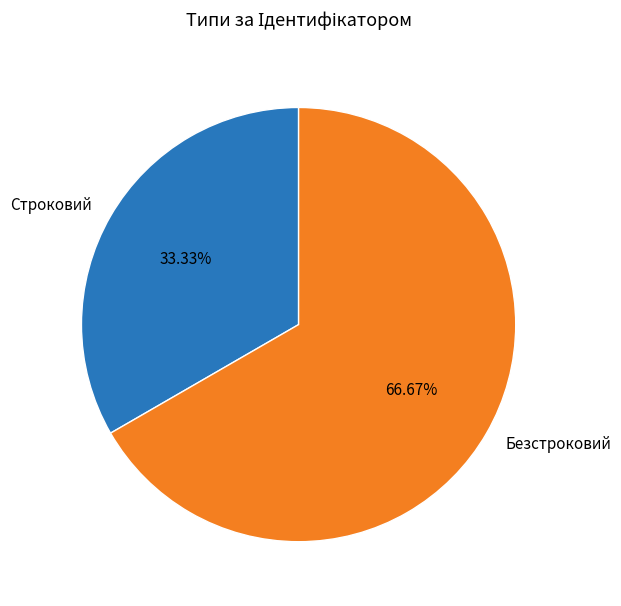

True or false: Безстроковий accounts for 75% of the total.

False